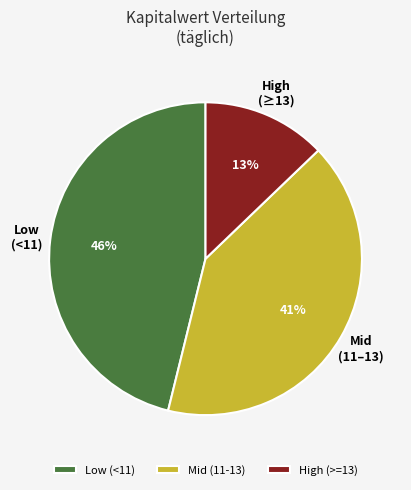

What is the ratio of the value at Mid (11-13) to the value at High (>=13)?

3.2